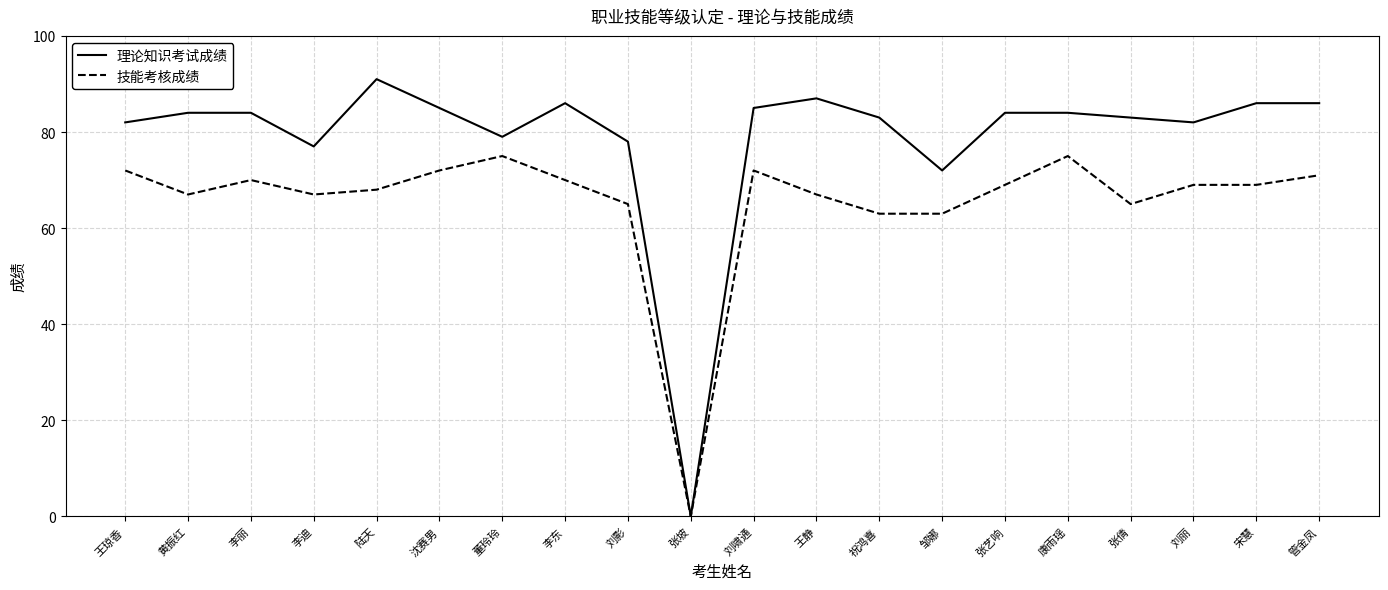

What is the total value across all series at 邹娜?

135